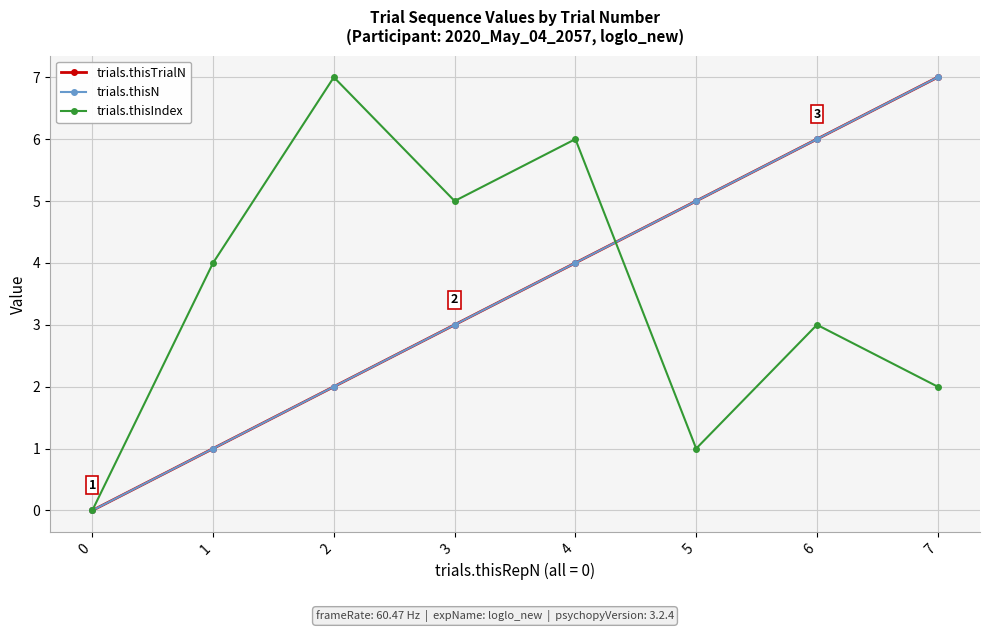

Is this an area chart (filled region under the line)?

No